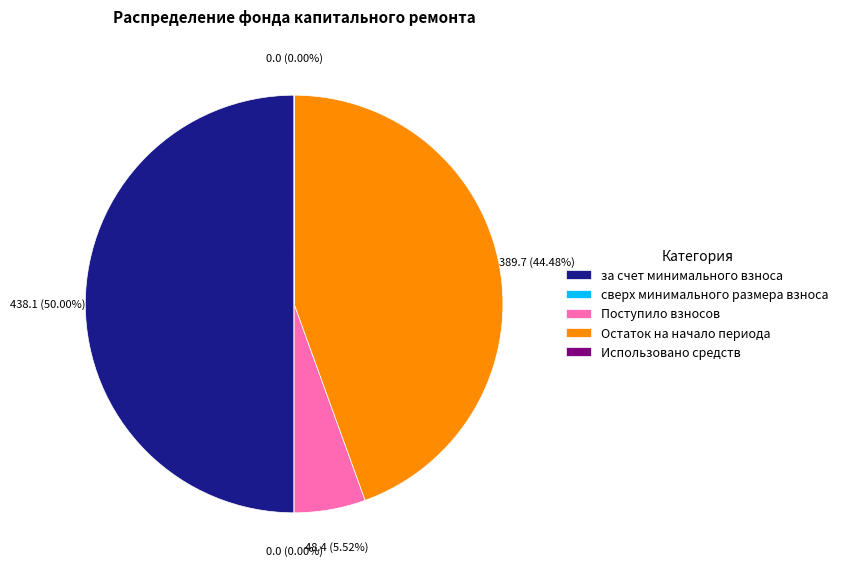

What is the largest slice in the pie chart?

за счет минимального взноса